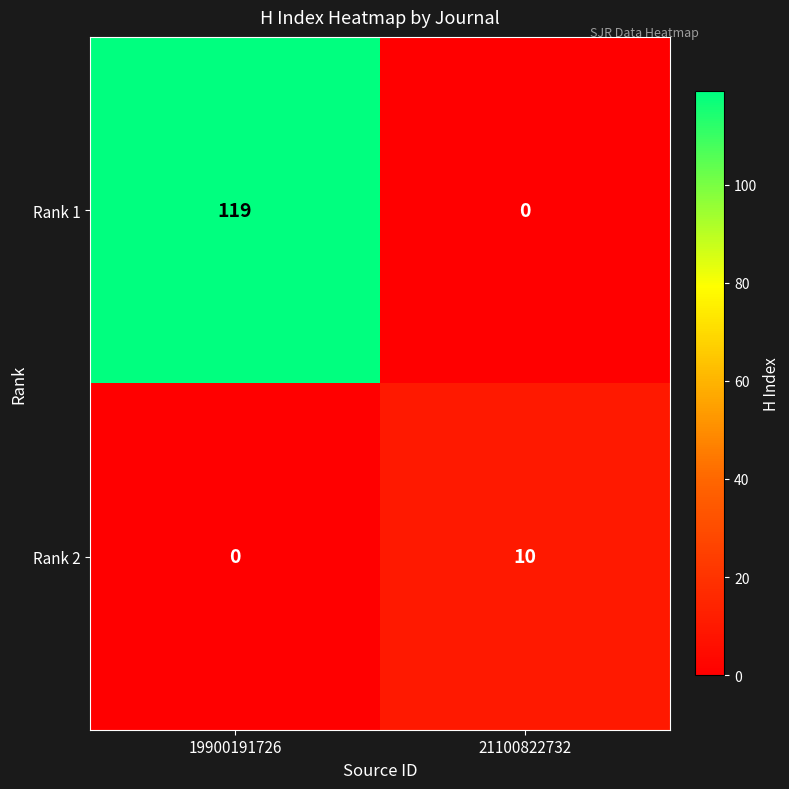

Which series has the largest range (max minus min)?

Rank 1